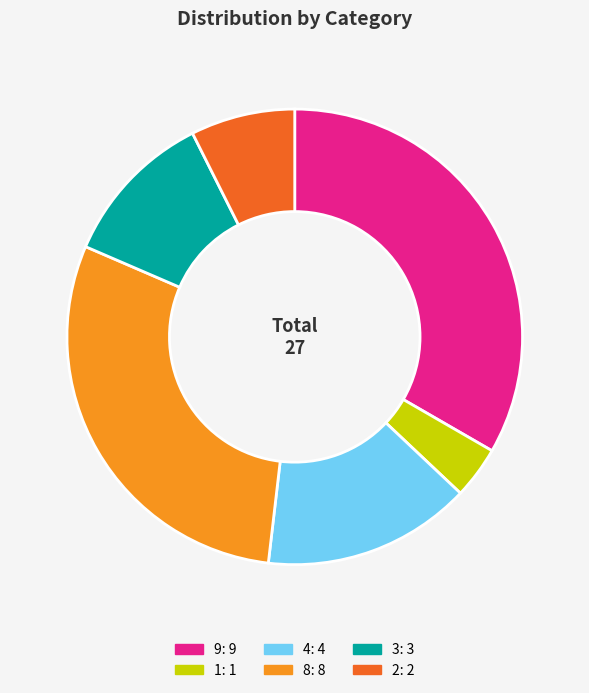

Approximately how many times larger is the value at 8 compared to 4?

2.0